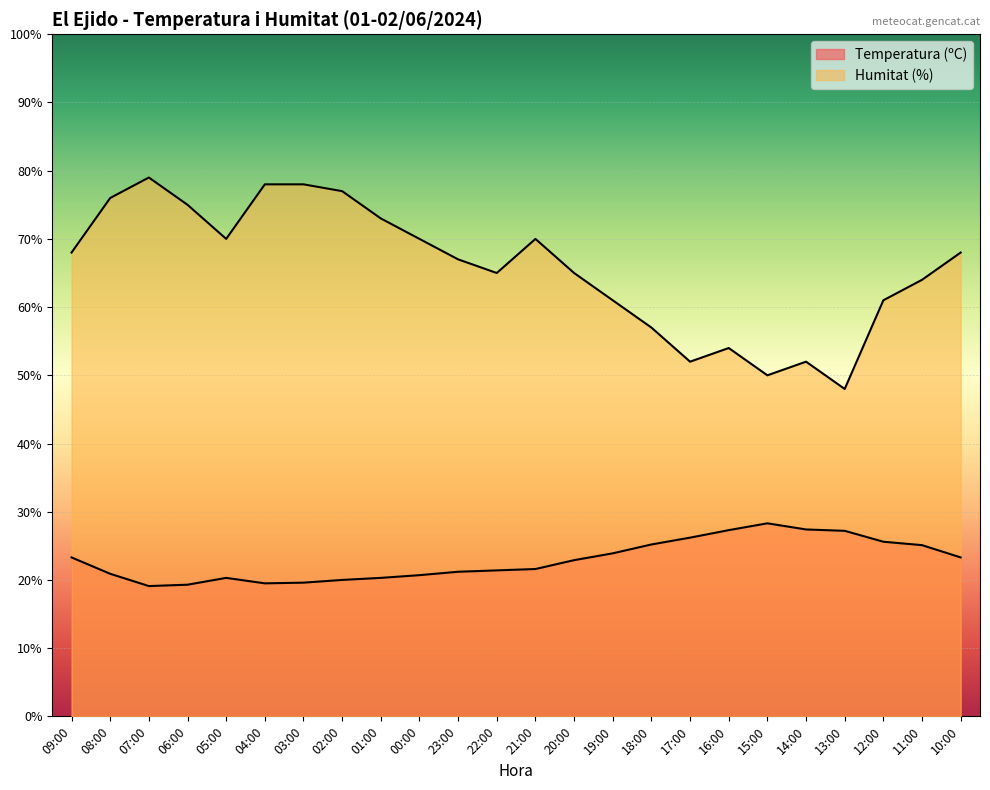

What is the sum of the Humitat (%) values at 11:00 and 23:00?

131.0